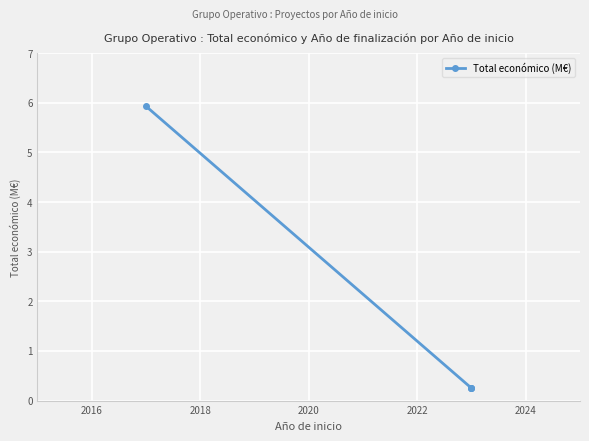

What is the greatest value displayed?

5.9